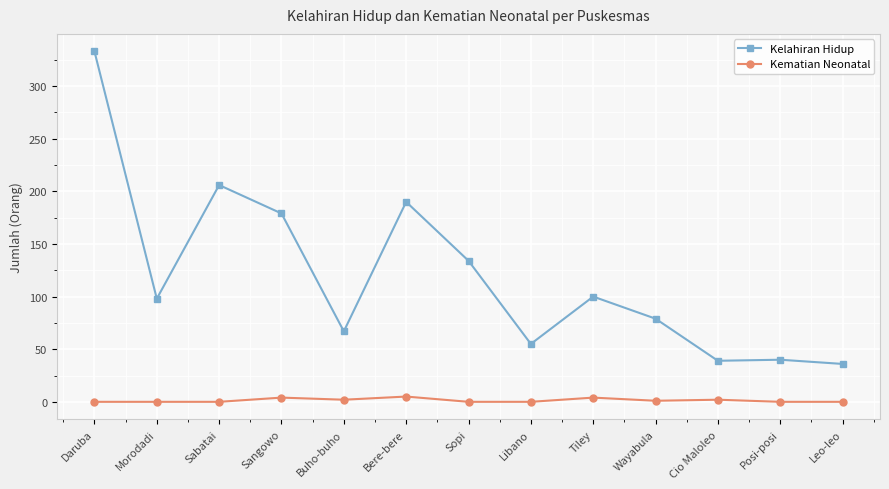

The value of Kematian Neonatal at Posi-posi is 0. True or false?

True